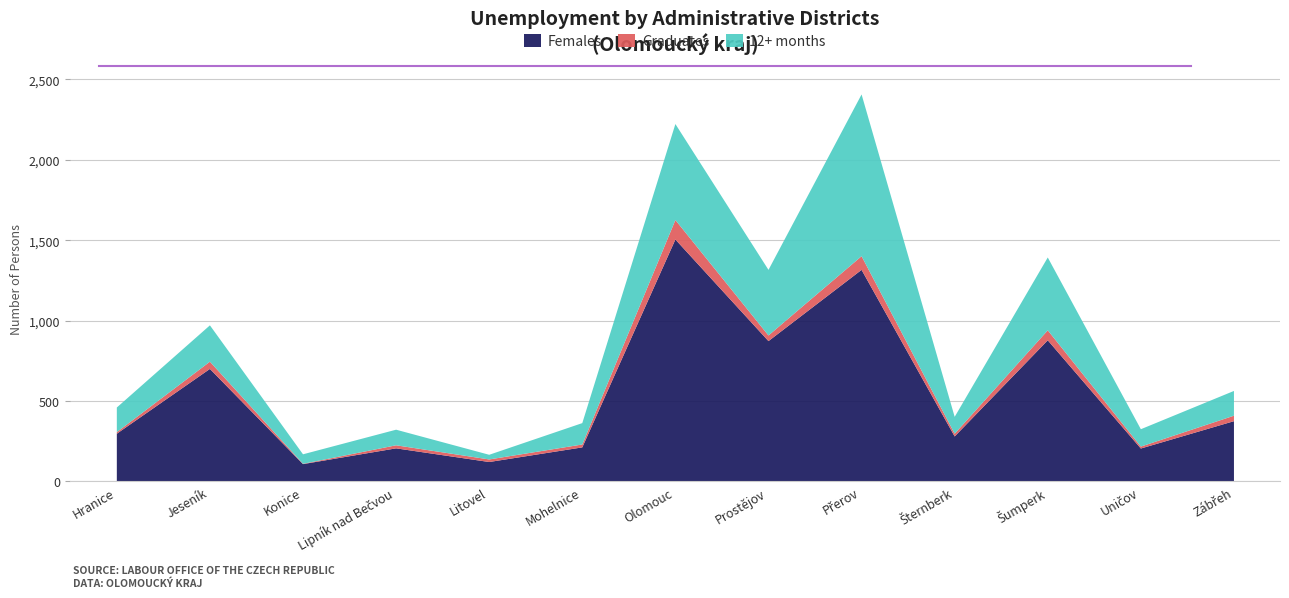

Which series has the largest range (max minus min)?

Females